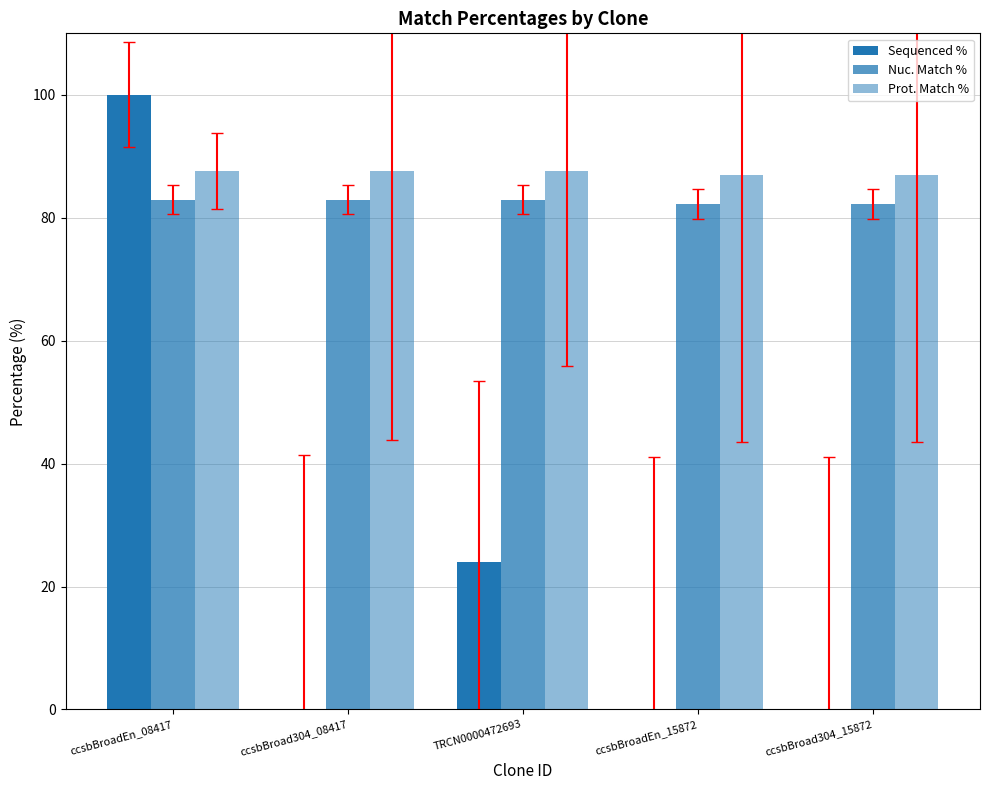

At how many categories does at least one series exceed 51?

5